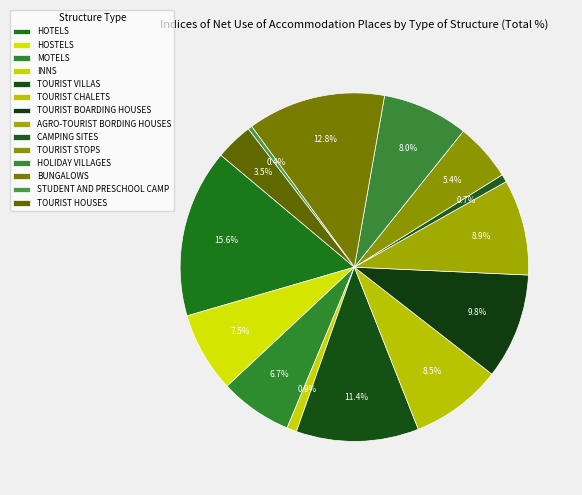

Is MOTELS the majority of the pie?

No